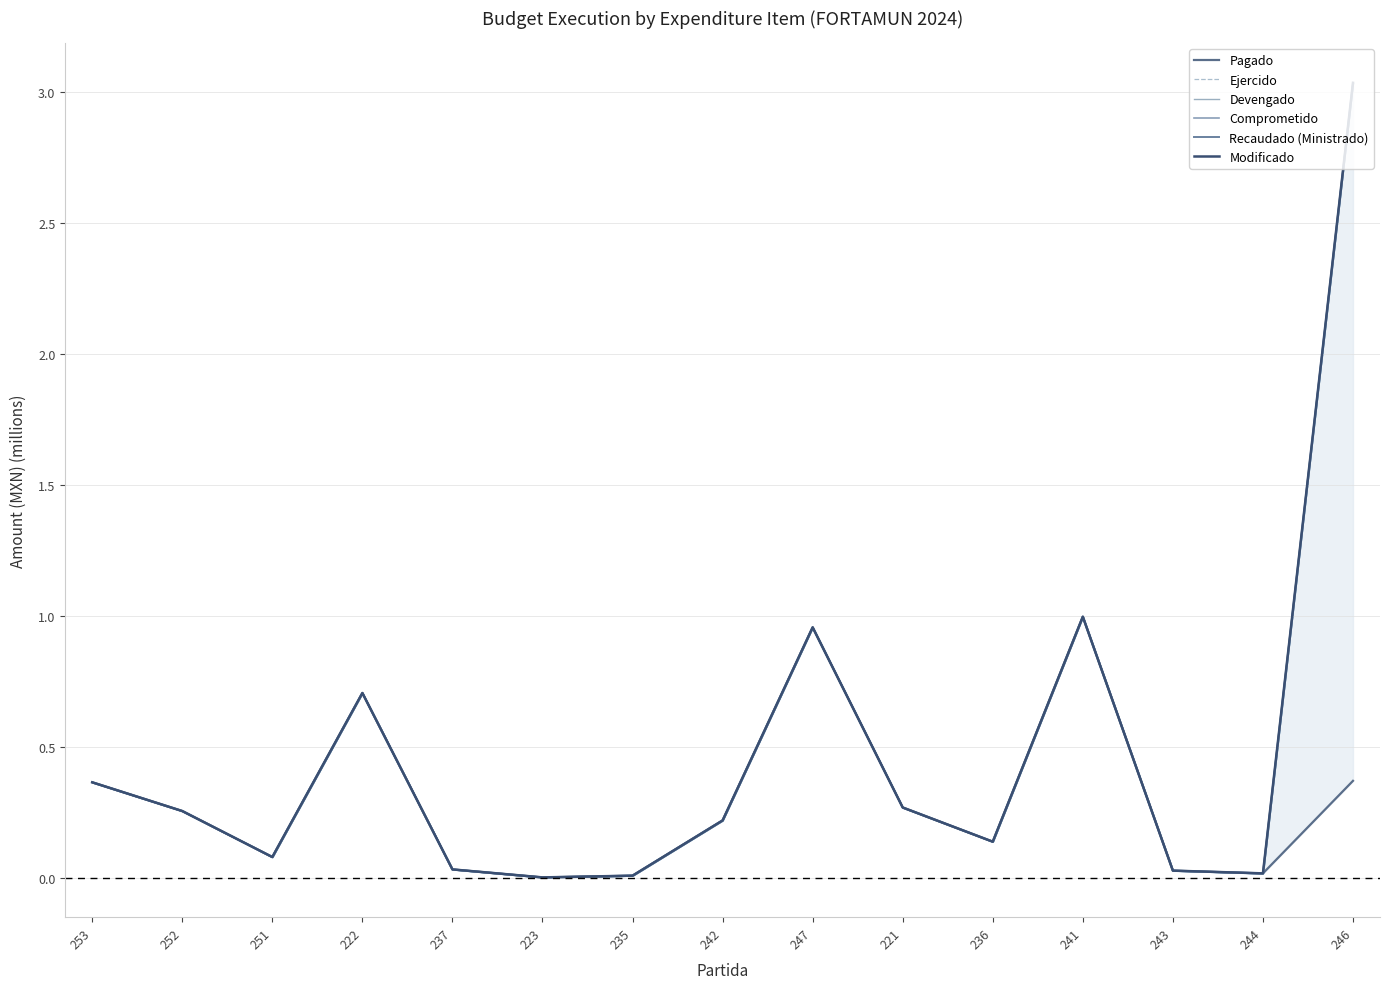

Which series changed the most between 251 and 241?

Pagado